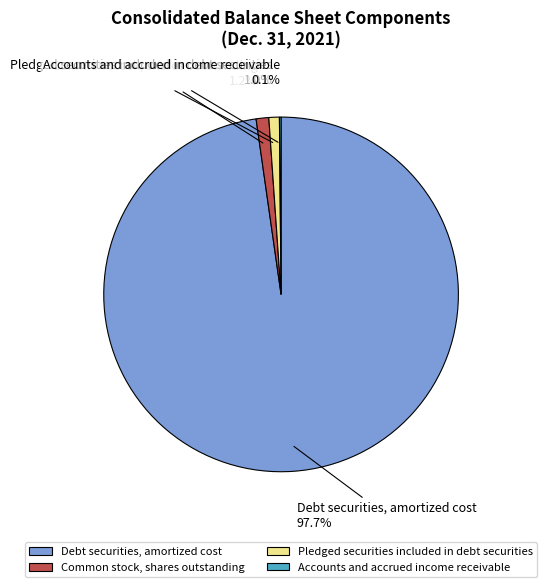

What is the ratio of the value at Common stock, shares outstanding to the value at Pledged securities included in debt securities?

1.2